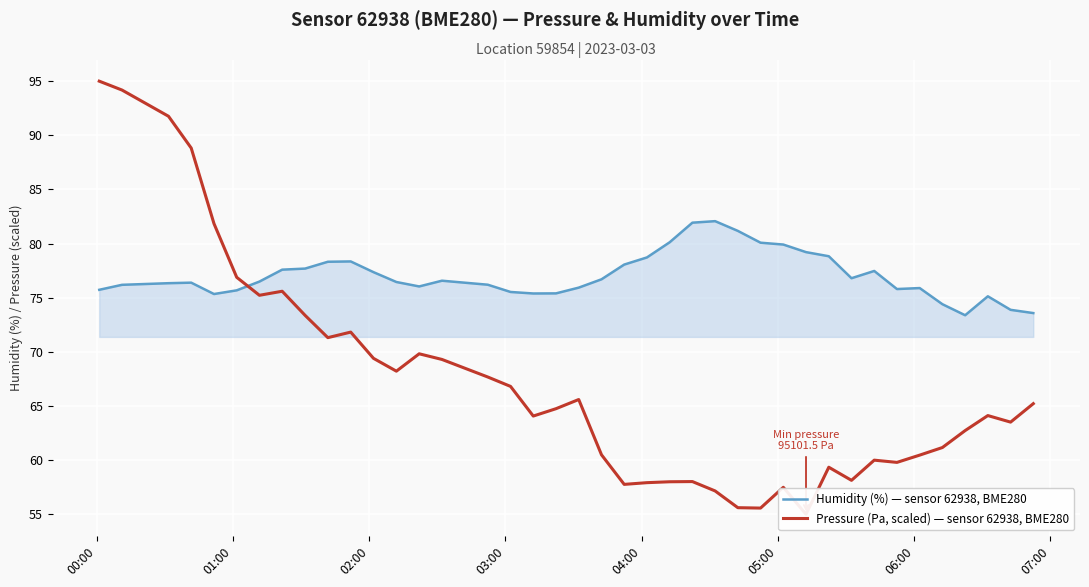

Reading right to left, extract all data points from this chart.

Humidity (%) — sensor 62938, BME280: 73.6	73.9	75.1	73.4	74.4	75.9	75.8	77.5	76.8	78.8	79.2	79.9	80.1	81.2	82.1	81.9	80.1	78.7	78.1	76.7	75.9	75.4	75.4	75.5	76.2	76.6	76.0	76.5	77.4	78.3	78.3	77.7	77.6	76.5	75.7	75.3	76.4	76.3	76.2	75.7
Pressure (Pa, scaled) — sensor 62938, BME280: 65.2	63.5	64.1	62.7	61.2	60.5	59.8	60.0	58.1	59.3	55.0	57.5	55.6	55.6	57.2	58.0	58.0	57.9	57.8	60.5	65.6	64.7	64.1	66.8	67.7	69.3	69.8	68.2	69.4	71.8	71.3	73.4	75.6	75.2	76.9	81.8	88.8	91.8	94.2	95.0